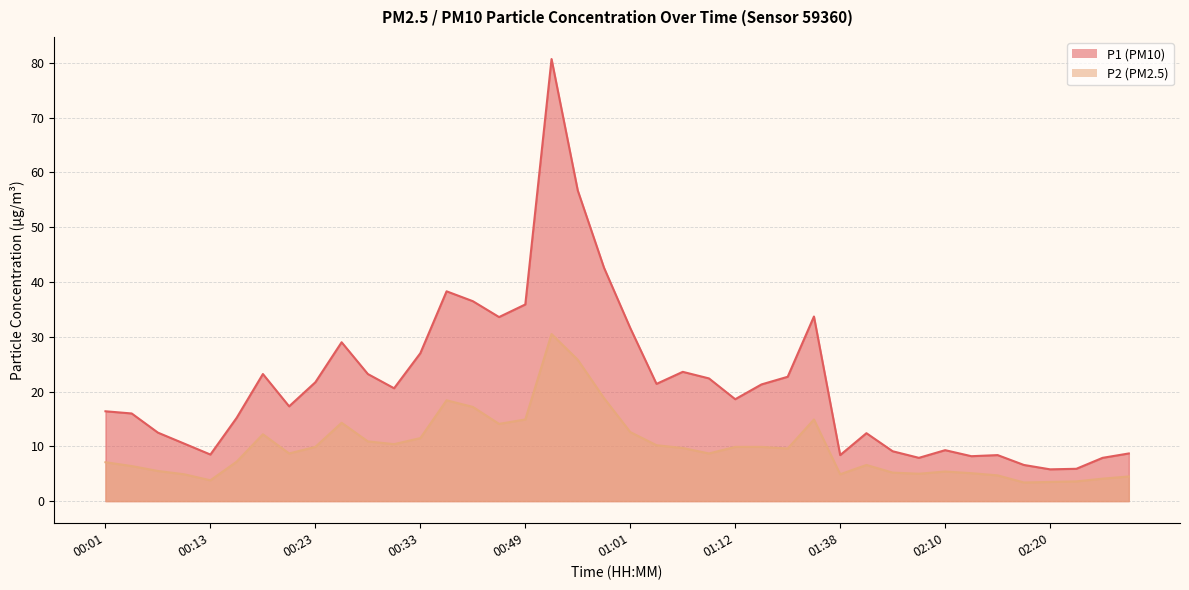

Does the chart have visible grid lines?

Yes